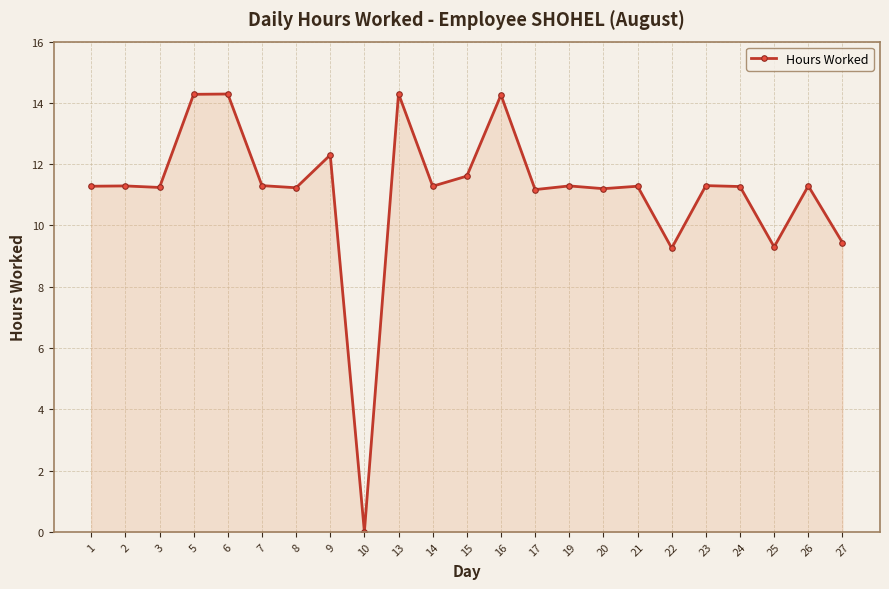

Does the chart display data point markers on the line(s)?

Yes